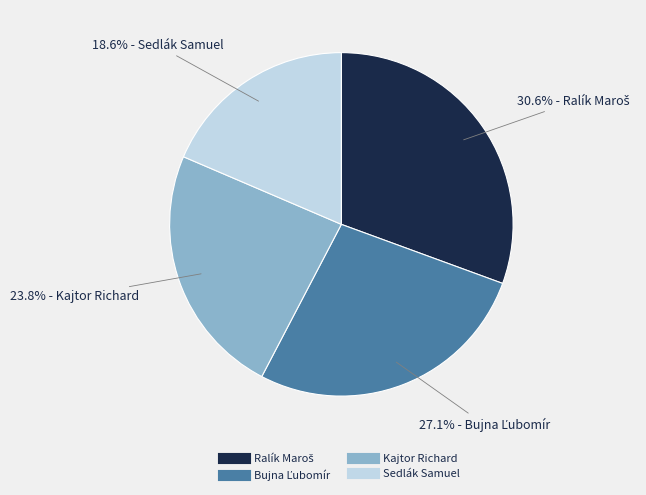

Does any single category account for the majority?

No